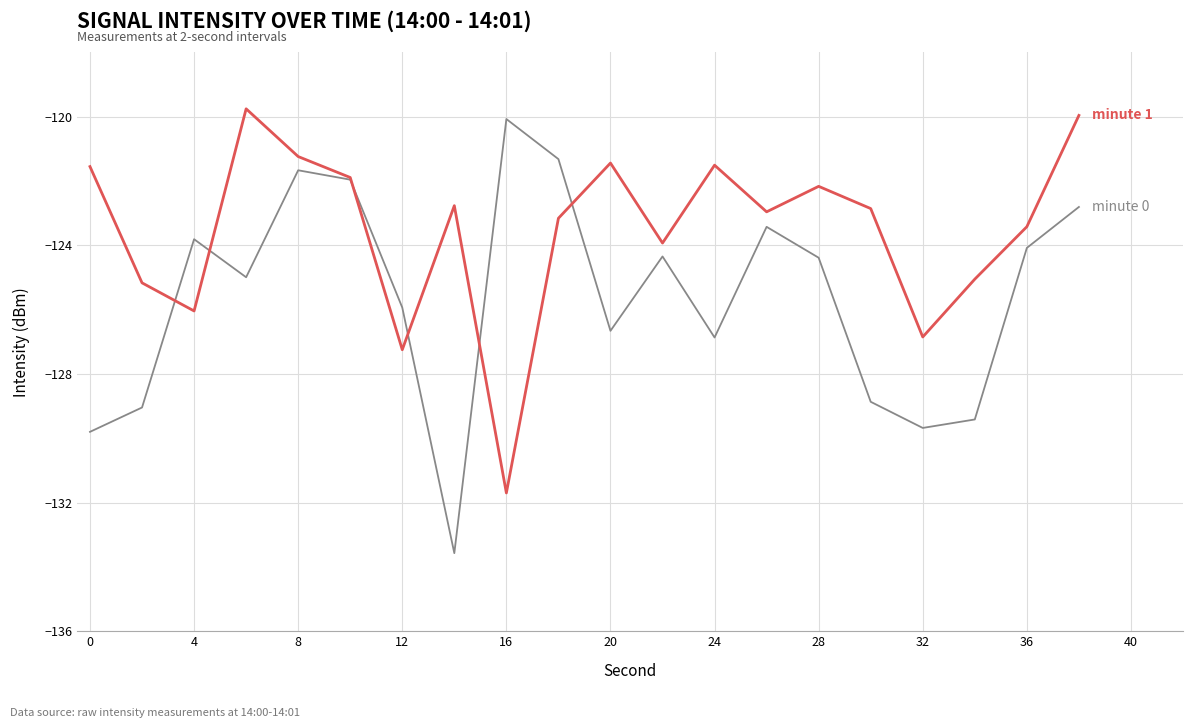

What is the smallest value displayed?

-133.6